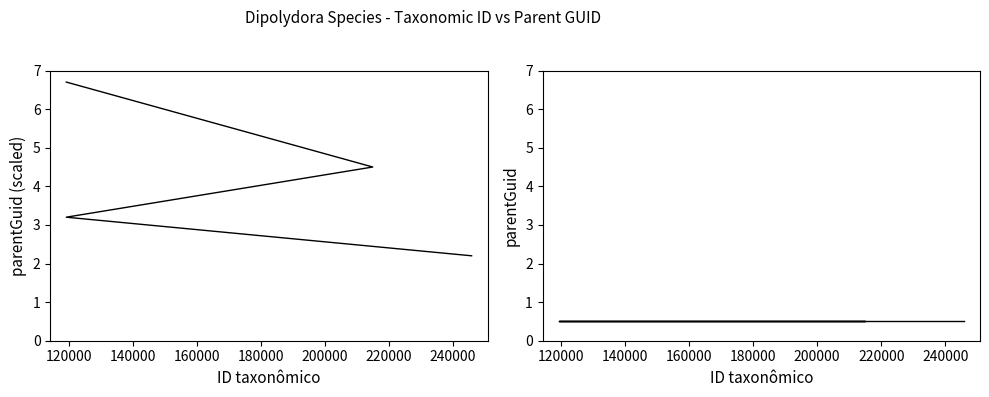

Does the chart display data point markers on the line(s)?

No